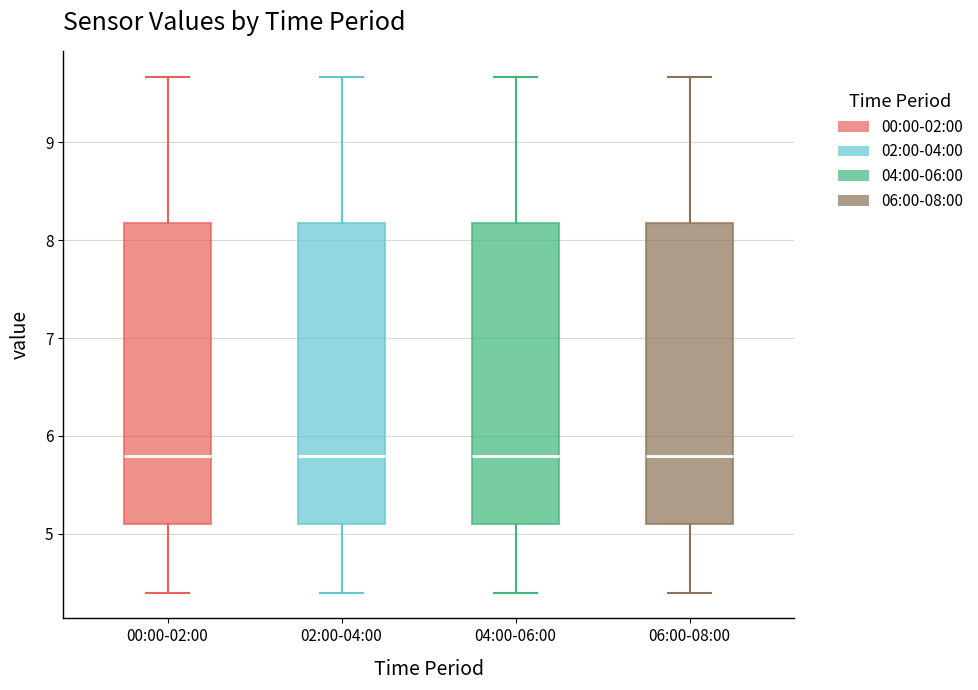

Where is the upper edge of the box for 04:00-06:00 on the y-axis? The values are not printed on the chart, so give them approximately, as read against the axis.

8.2